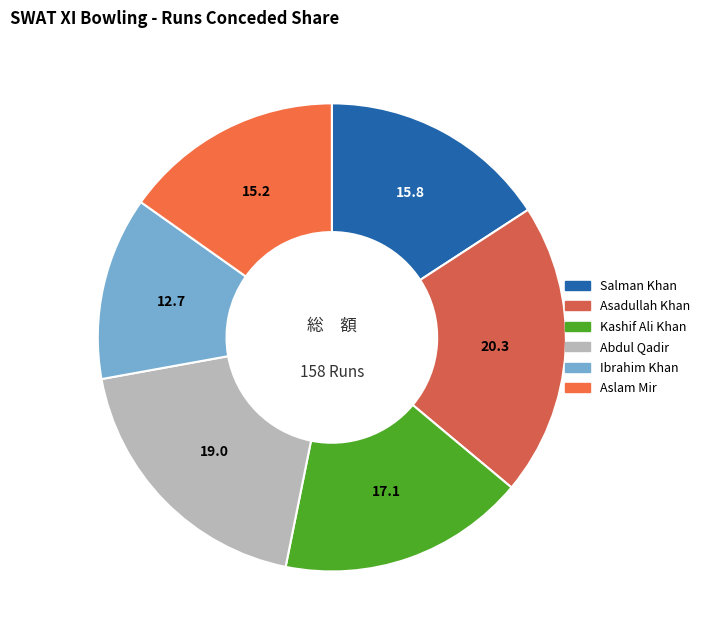

Is it true that Aslam Mir is 15% of the pie?

True